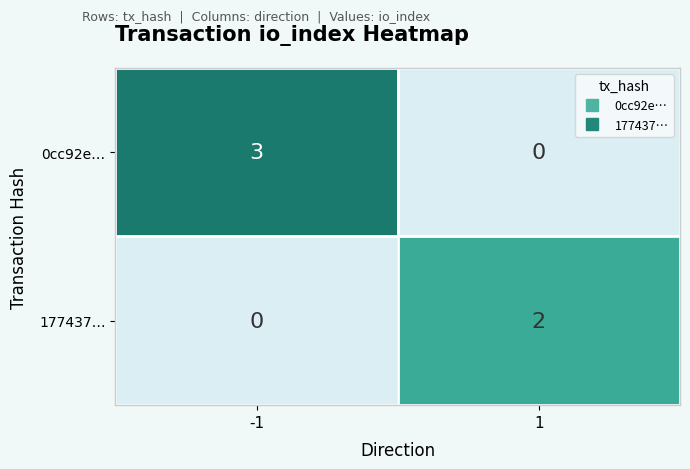

Which has a higher value, 1 or -1?

-1